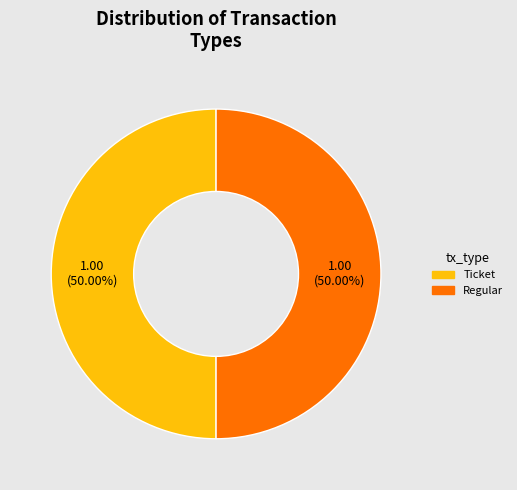

What is the ratio of the value at Ticket to the value at Regular?

1.0